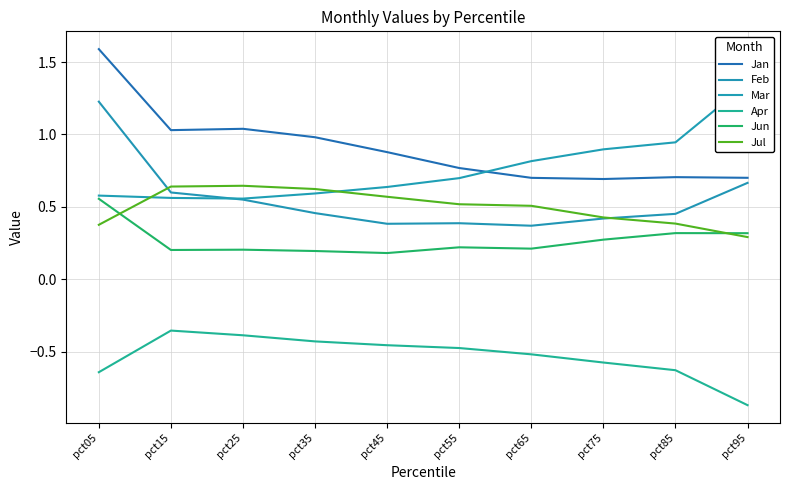

At which category does Jan reach its first local valley?

pct15